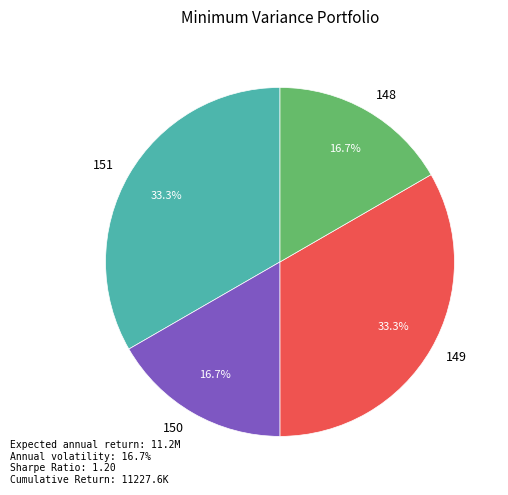

Does 150 represent more than half of the total?

No